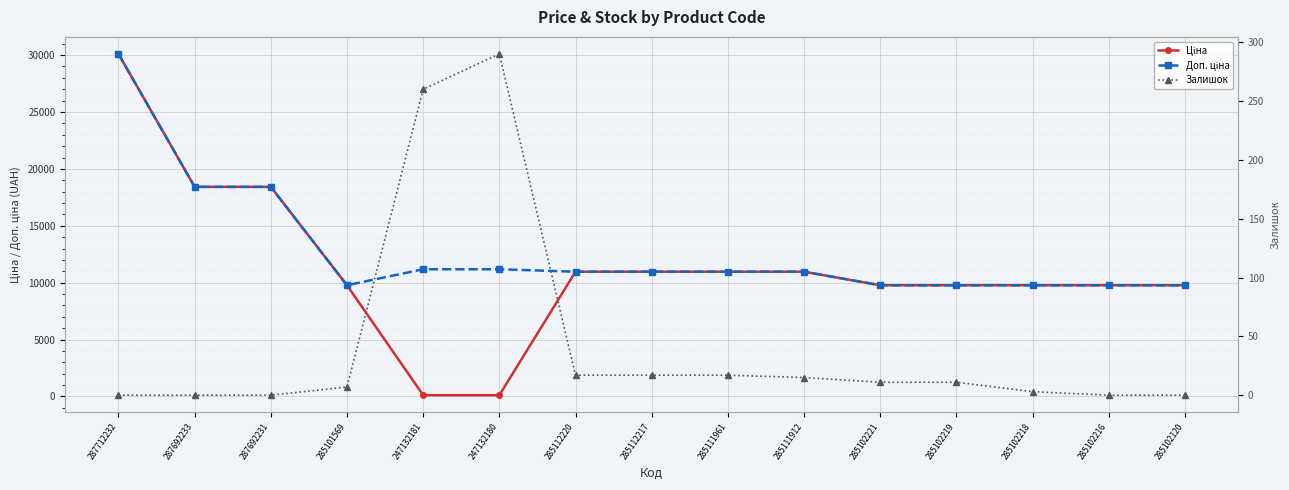

Where is Ціна nearest to the value 15107?

287692233